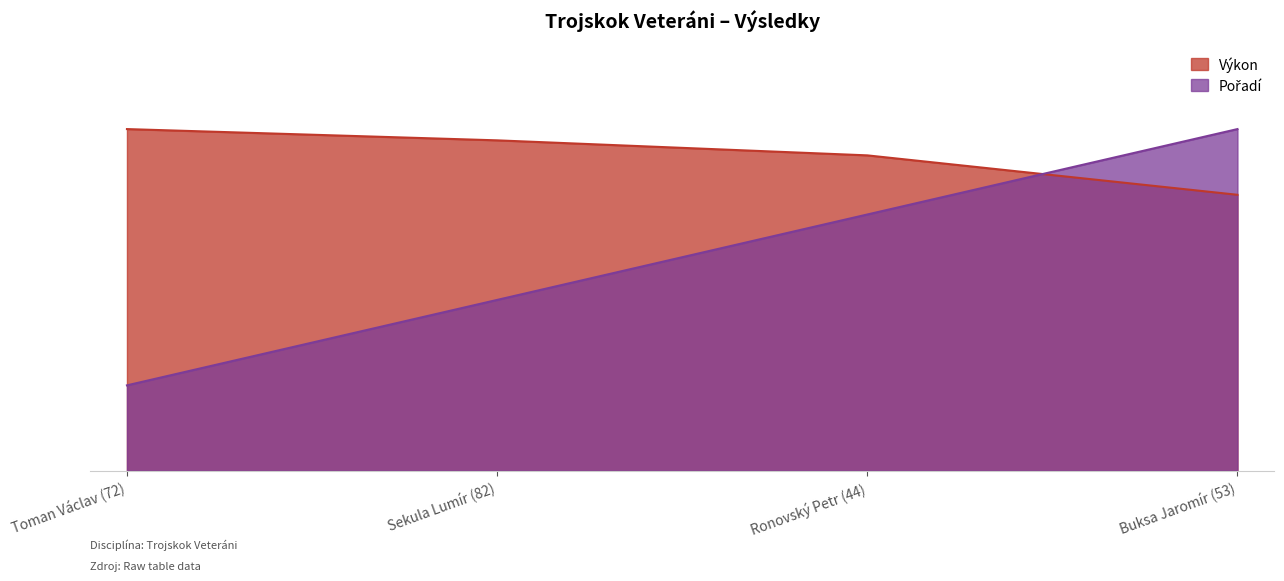

Between which two adjacent categories do Výkon and Pořadí first intersect?

Ronovský Petr (44) and Buksa Jaromír (53)